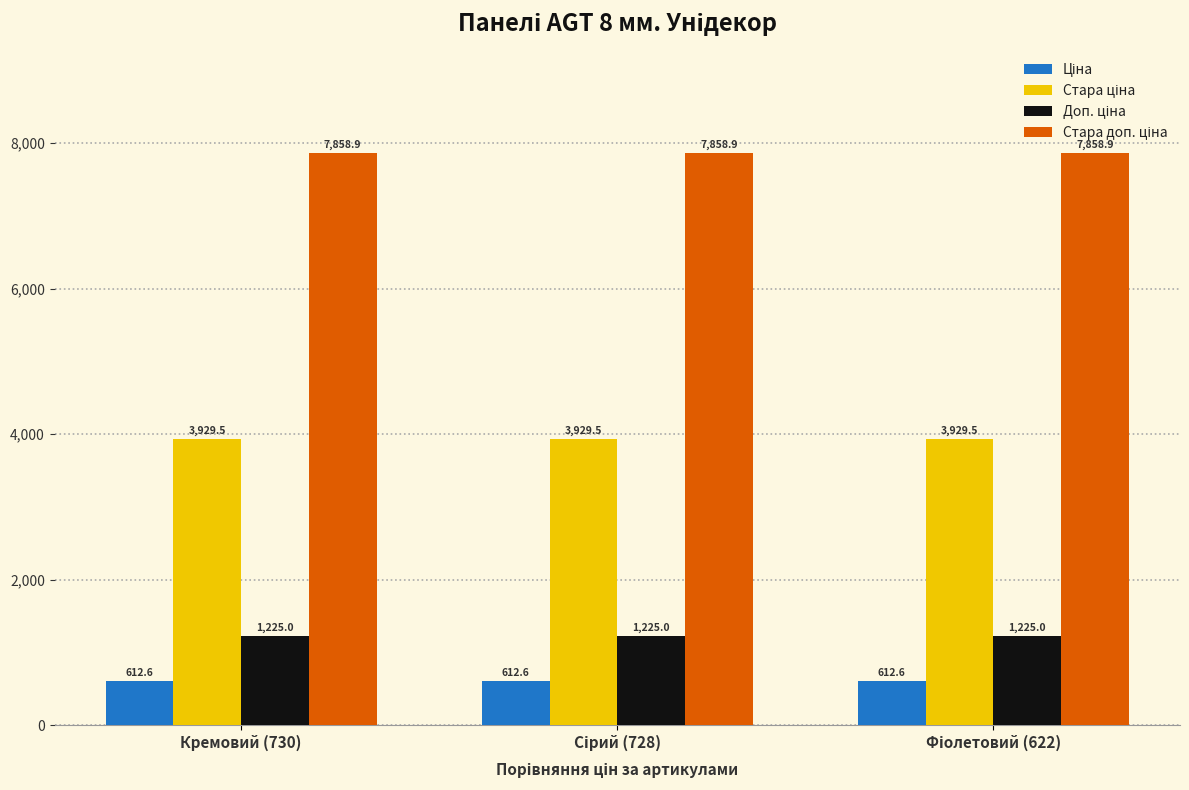

What is the spread (max minus min) of values at Кремовий (730)?

7246.3